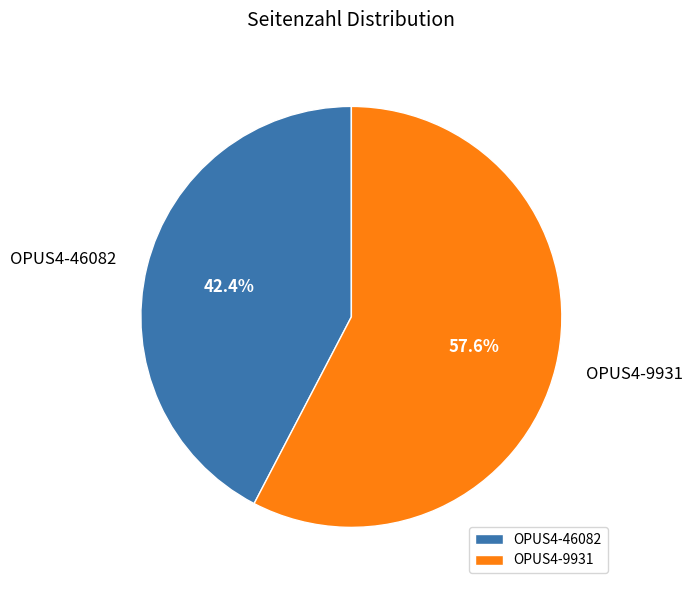

How many segments does this pie chart have?

2